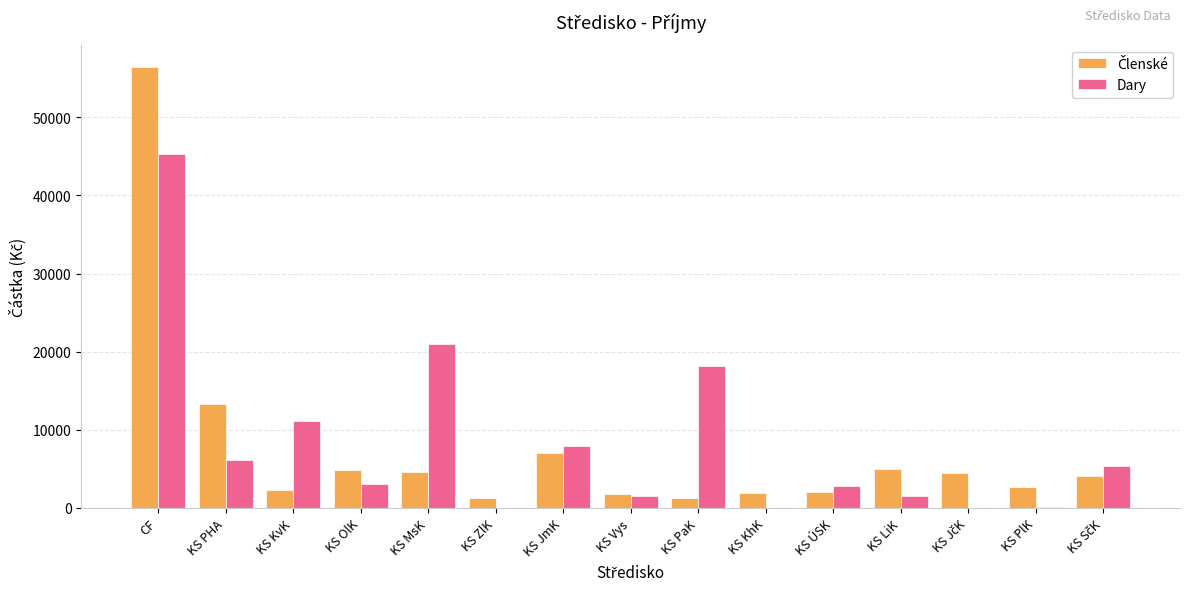

Does the chart contain stacked bars?

No